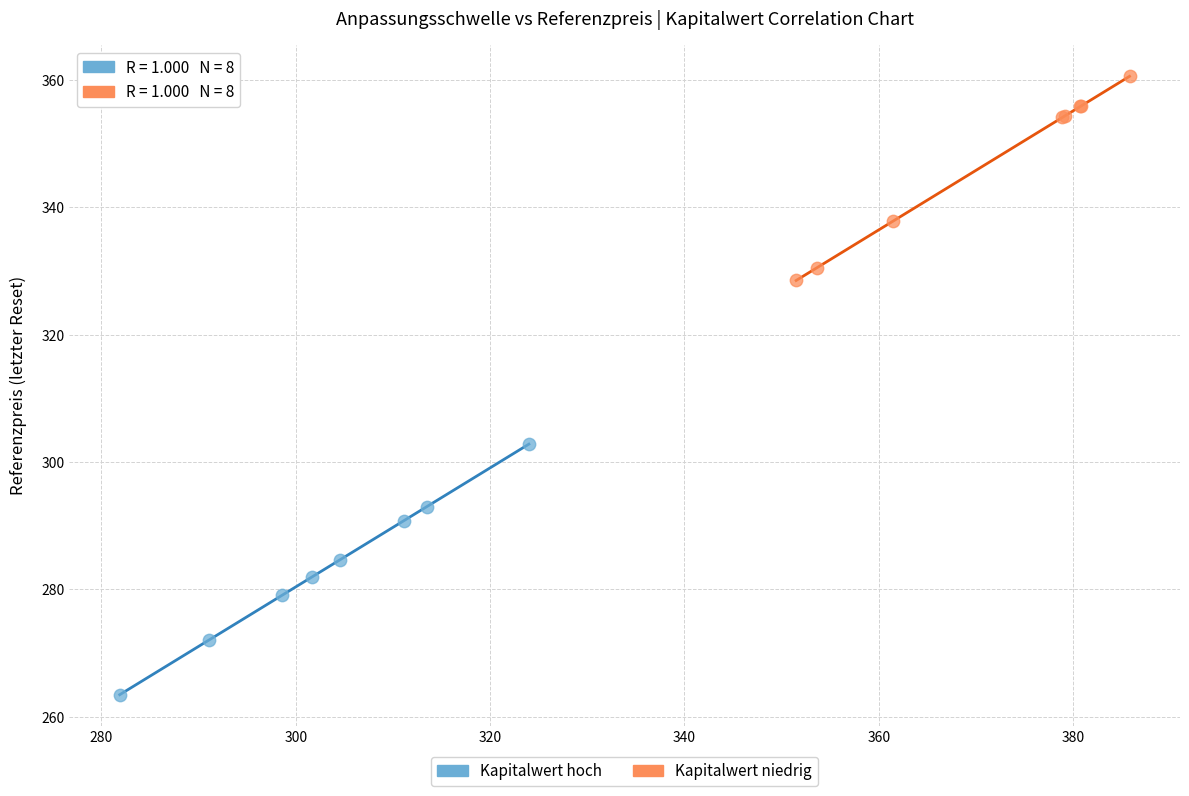

Which series contains the highest Y value?

Kapitalwert niedrig